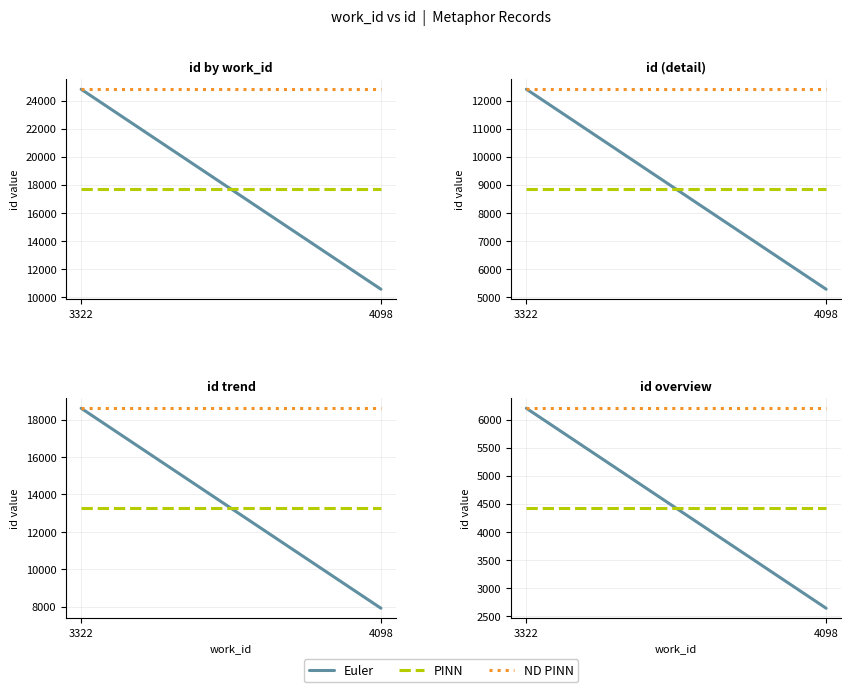

At 4098, list the series in order from smallest to largest.

Euler, PINN, ND PINN